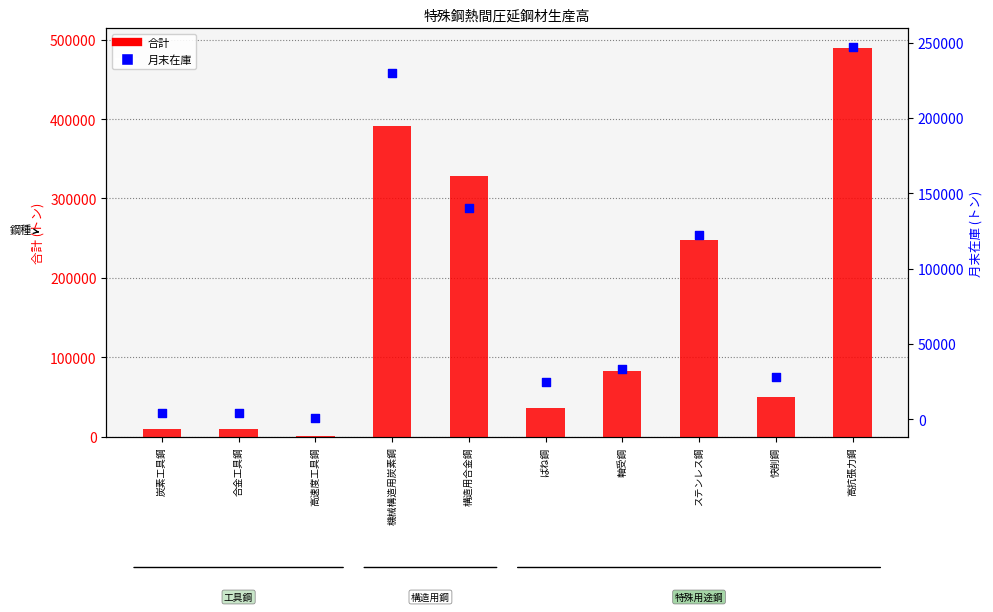

At which category is the sum across all series the highest?

高抗張力鋼